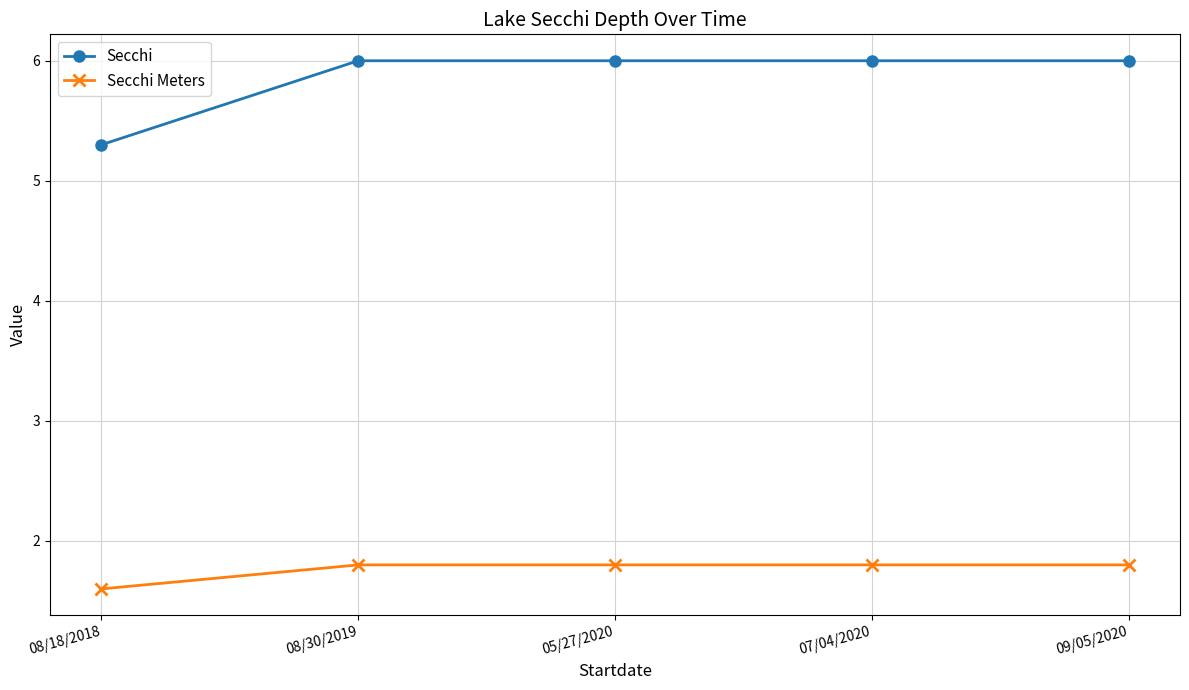

True or false: Secchi has more than 2 interior local peaks.

False